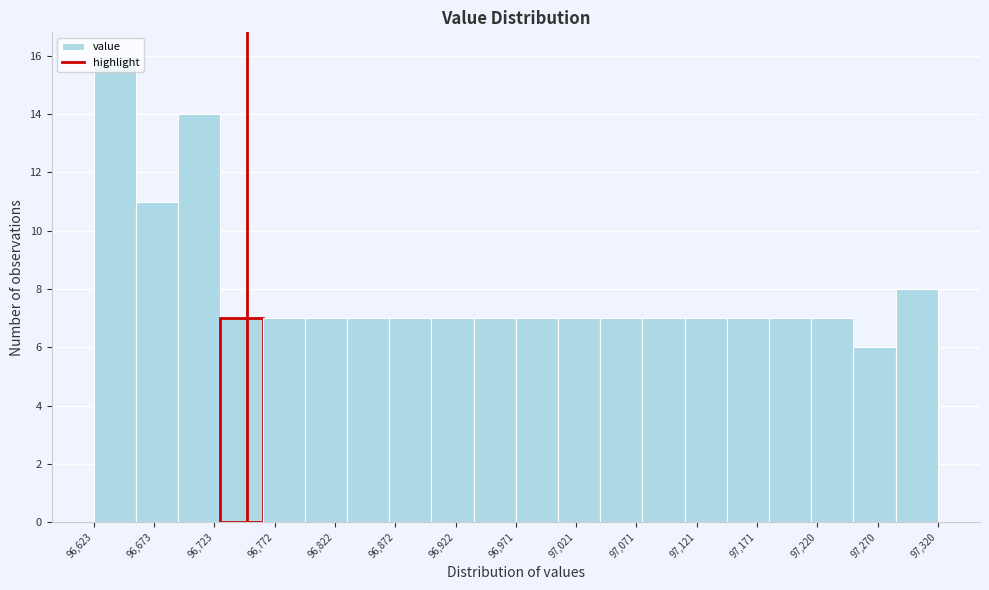

Reading left to right, list every bar in this chart as the range it spans on the x-axis followed by its height. Neither the bar edges nor the heights are printed on the chart, so give them approximately, as read against the axes.

96625 to 96660: 16
96660 to 96695: 11
96695 to 96730: 14
96730 to 96765: 7
96765 to 96800: 7
96800 to 96835: 7
96835 to 96865: 7
96865 to 96900: 7
96900 to 96935: 7
96935 to 96970: 7
96970 to 97005: 7
97005 to 97040: 7
97040 to 97075: 7
97075 to 97110: 7
97110 to 97145: 7
97145 to 97180: 7
97180 to 97215: 7
97215 to 97250: 7
97250 to 97285: 6
97285 to 97320: 8